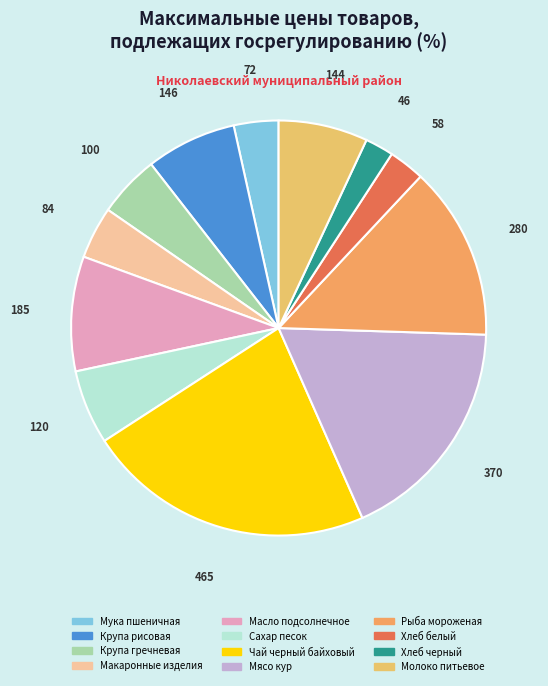

How many slices are in this pie chart?

12